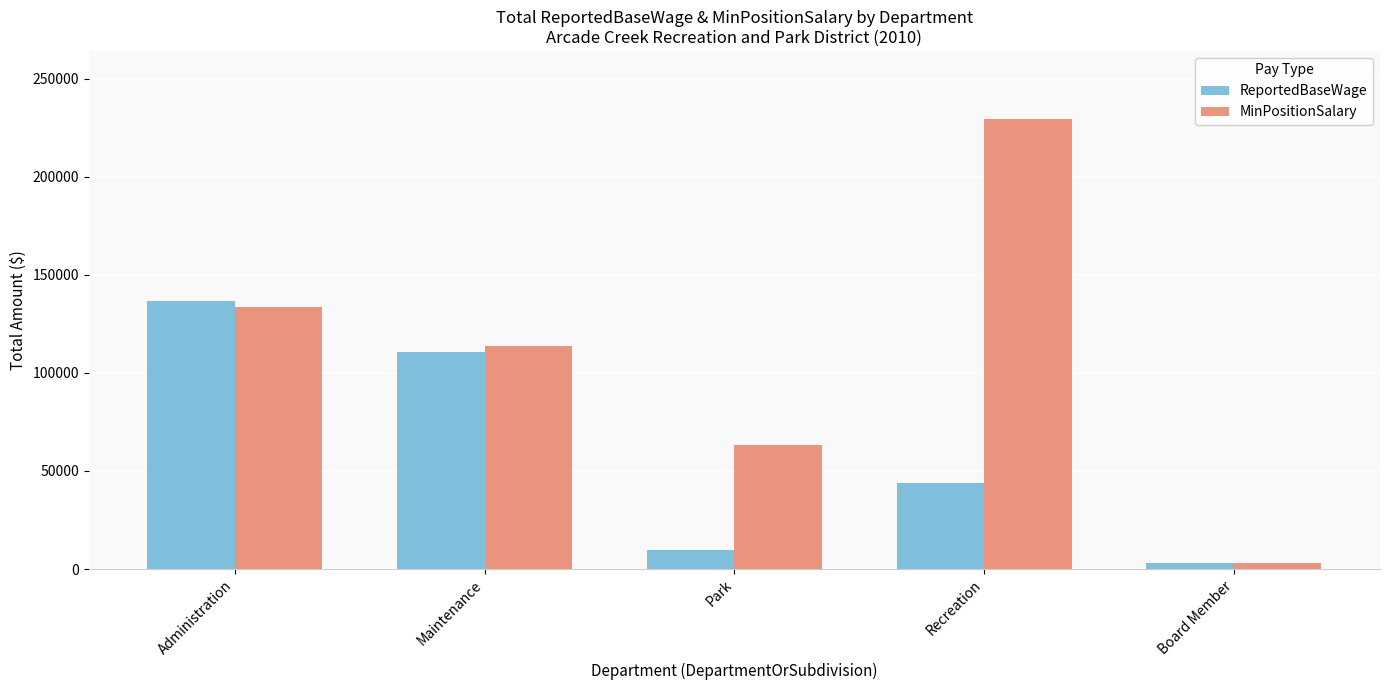

What is the spread (max minus min) of values at Board Member?

100